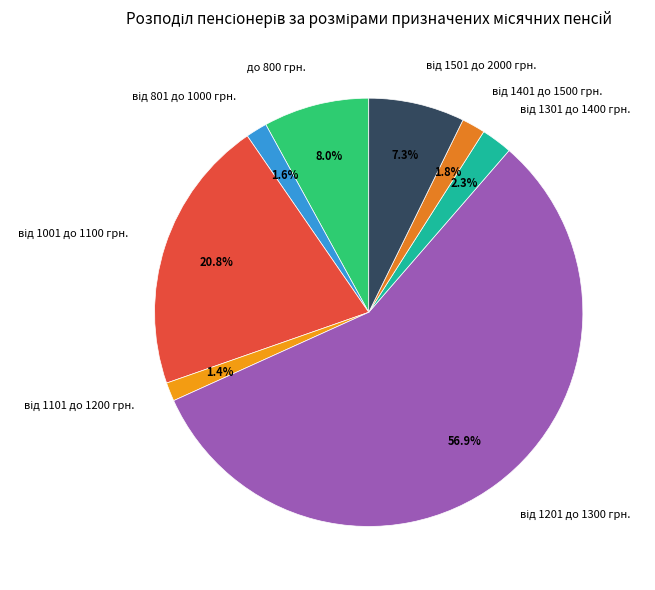

Is there a majority slice in this chart?

Yes